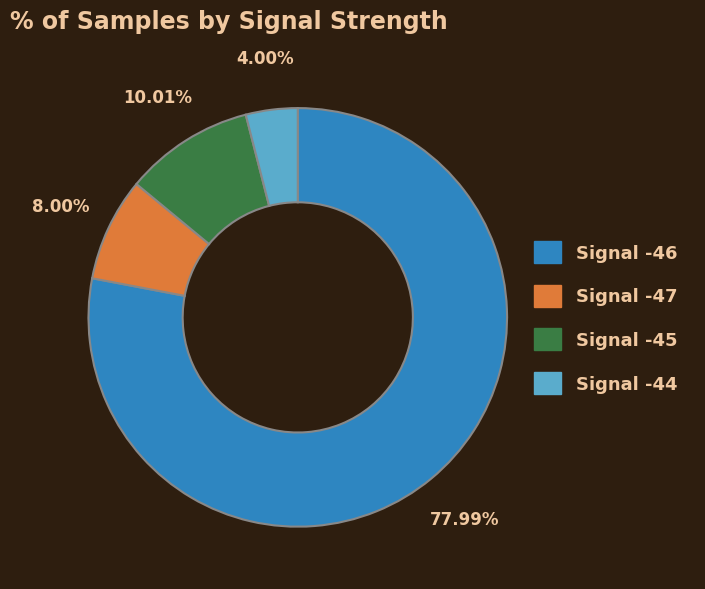

Between Signal -47 and Signal -45, which is larger?

Signal -45